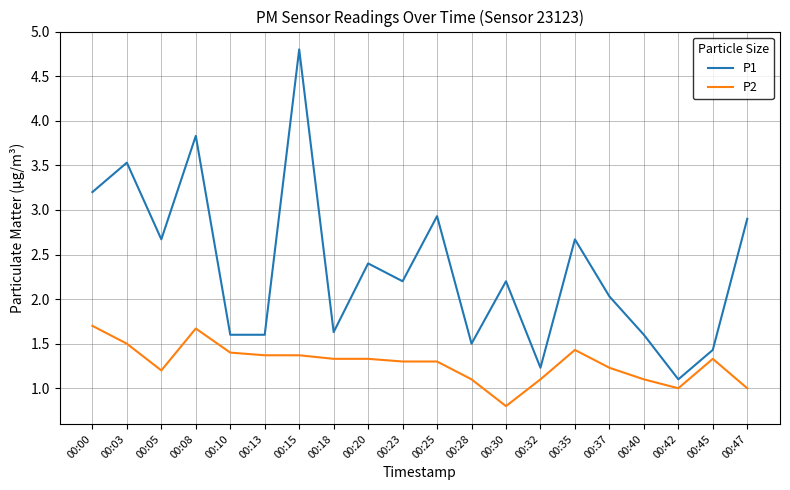

At 00:18, list the series in order from smallest to largest.

P2, P1